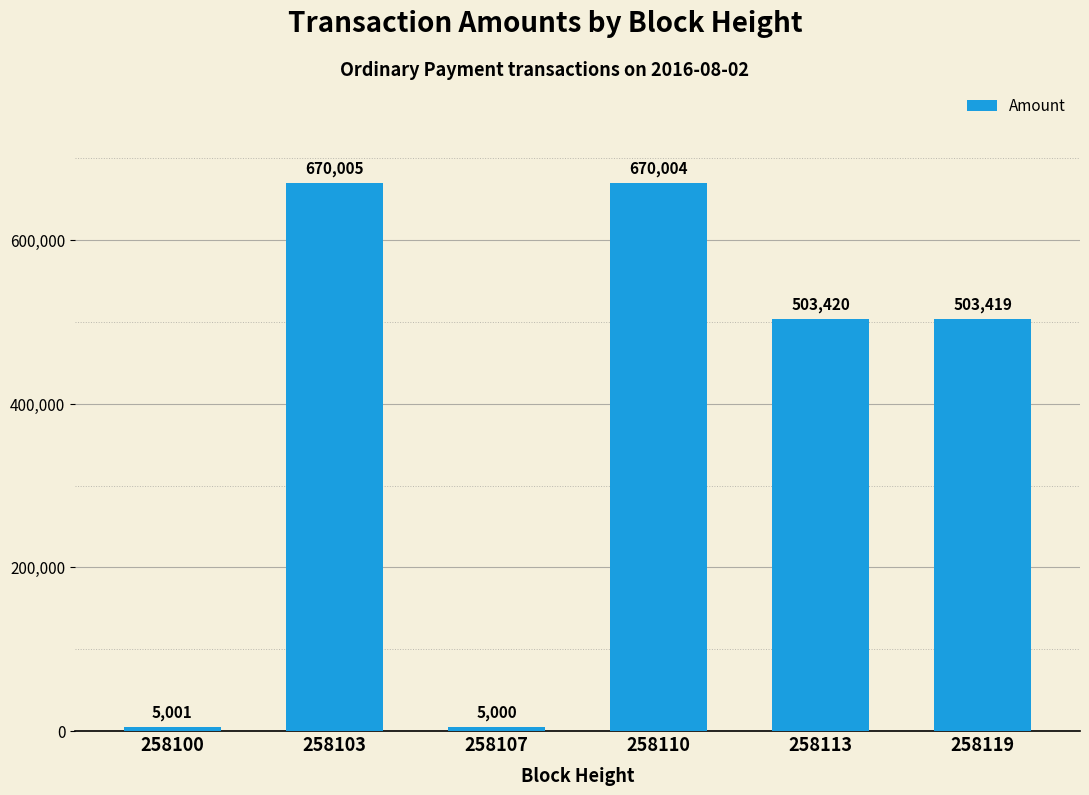

Reading left to right, transcribe all the data shown in this chart.

258100=5001	258103=670005	258107=5000	258110=670004	258113=503420	258119=503419